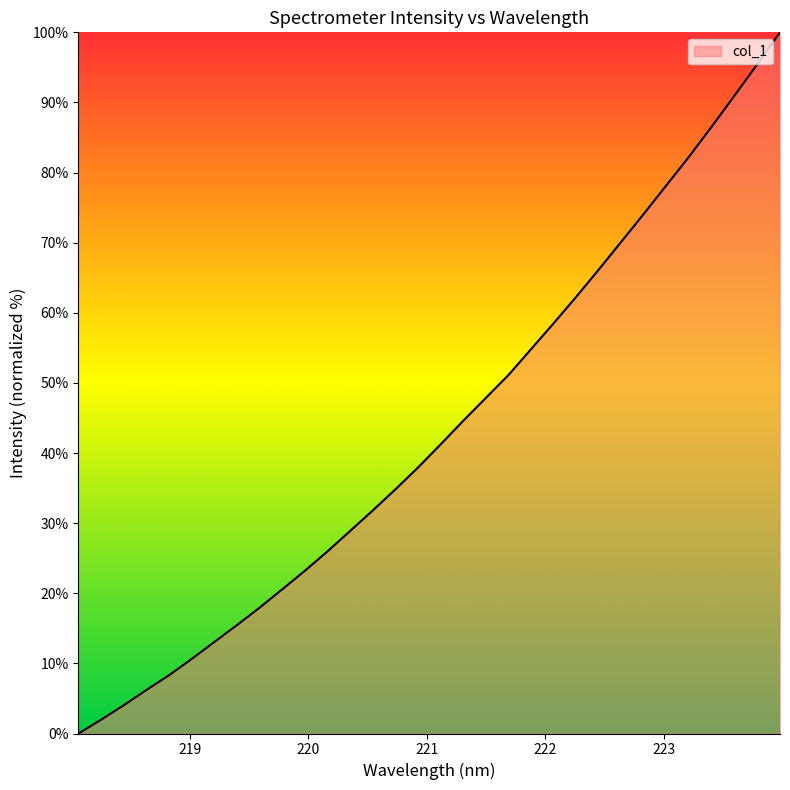

How many lines are shown in the chart?

1